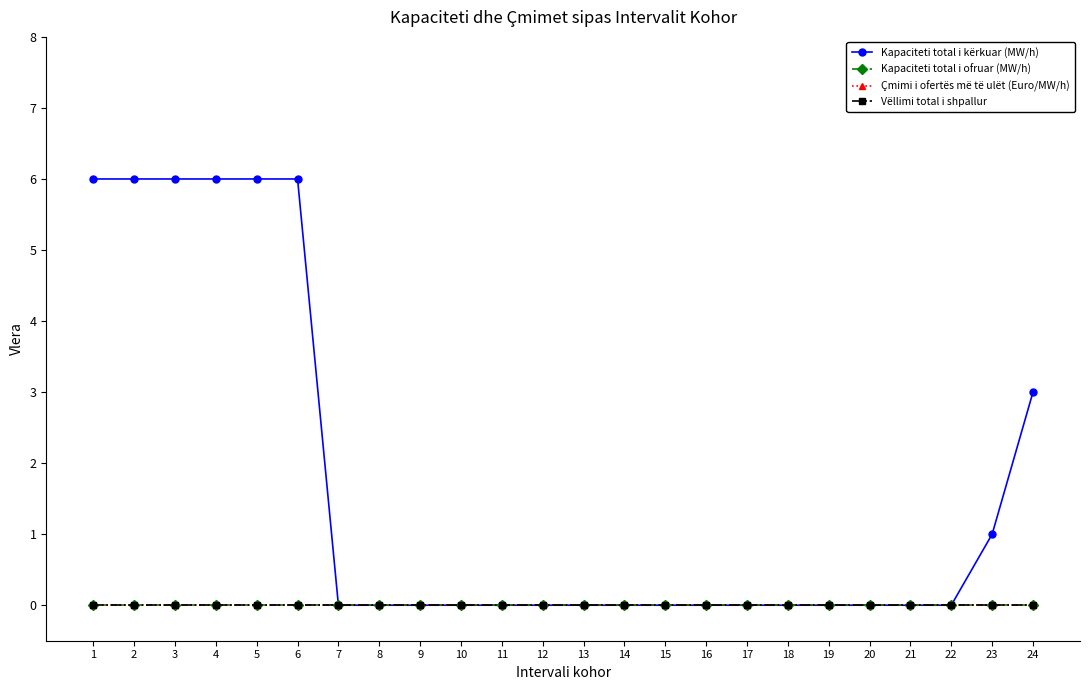

Reading left to right, transcribe all the data shown in this chart.

Kapaciteti total i kërkuar (MW/h): 1=6	2=6	3=6	4=6	5=6	6=6	7=0	8=0	9=0	10=0	11=0	12=0	13=0	14=0	15=0	16=0	17=0	18=0	19=0	20=0	21=0	22=0	23=1	24=3
Kapaciteti total i ofruar (MW/h): 1=0	2=0	3=0	4=0	5=0	6=0	7=0	8=0	9=0	10=0	11=0	12=0	13=0	14=0	15=0	16=0	17=0	18=0	19=0	20=0	21=0	22=0	23=0	24=0
Çmimi i ofertës më të ulët (Euro/MW/h): 1=0	2=0	3=0	4=0	5=0	6=0	7=0	8=0	9=0	10=0	11=0	12=0	13=0	14=0	15=0	16=0	17=0	18=0	19=0	20=0	21=0	22=0	23=0	24=0
Vëllimi total i shpallur: 1=0	2=0	3=0	4=0	5=0	6=0	7=0	8=0	9=0	10=0	11=0	12=0	13=0	14=0	15=0	16=0	17=0	18=0	19=0	20=0	21=0	22=0	23=0	24=0